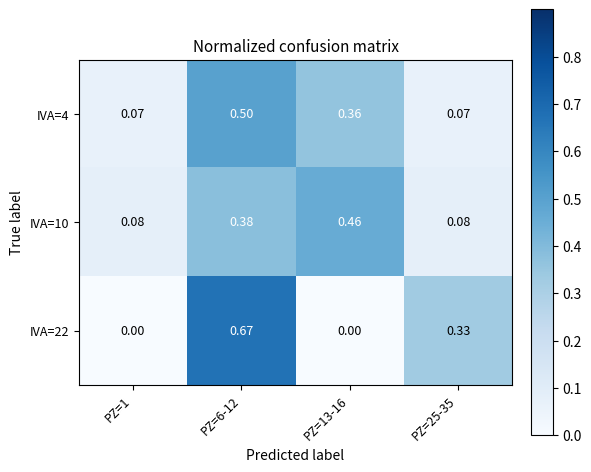

Rank the series by their maximum value, from highest to lowest.

IVA=22, IVA=4, IVA=10